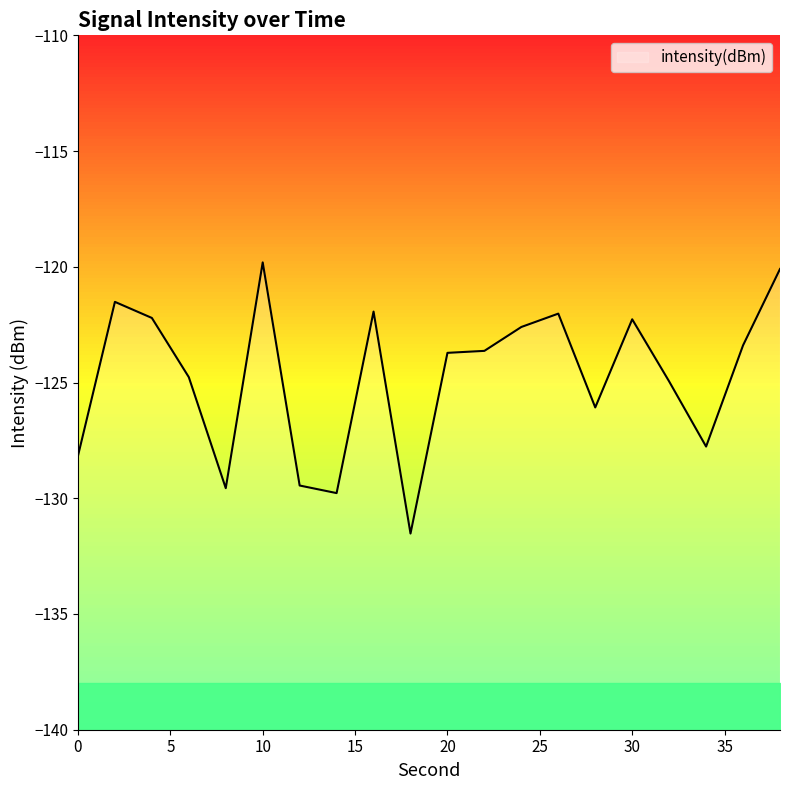

How many interior local peaks (higher than both neighbors) does the data have?

5